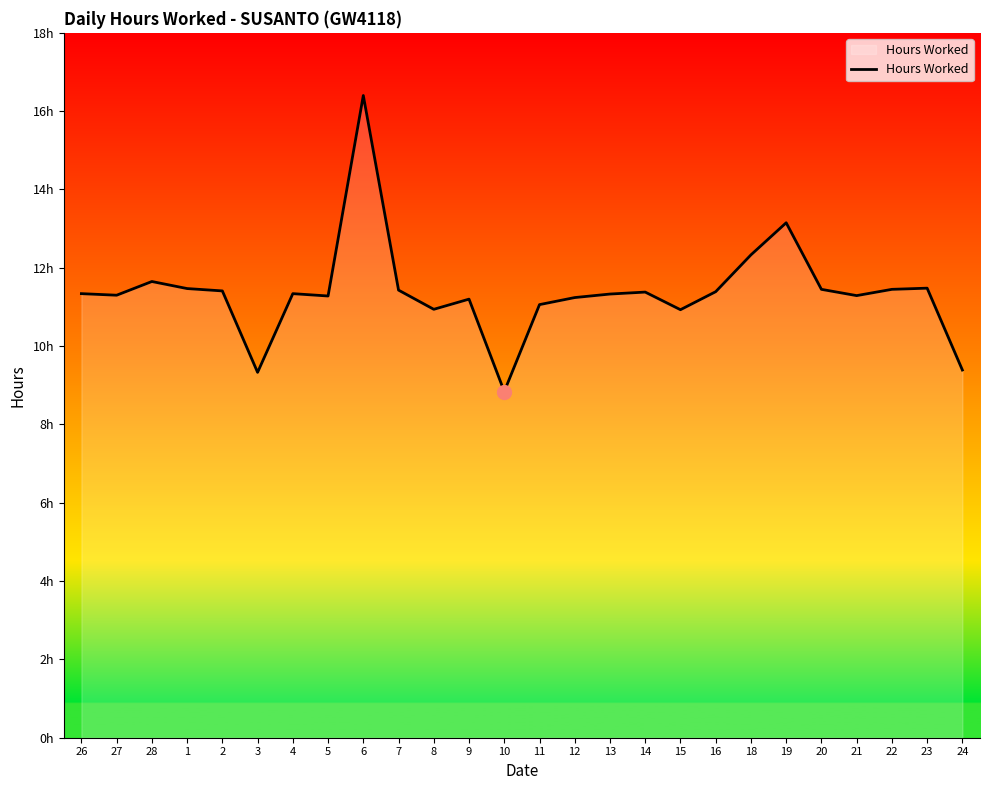

Is this an area chart (filled region under the line)?

Yes